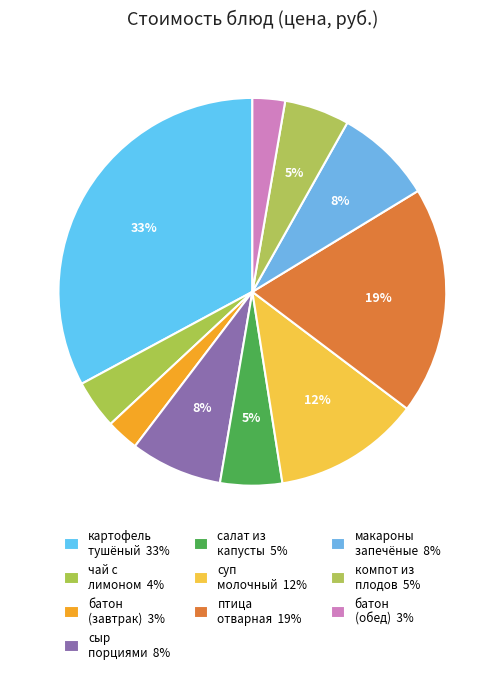

To the nearest percent, what is the average slice percentage?

10%